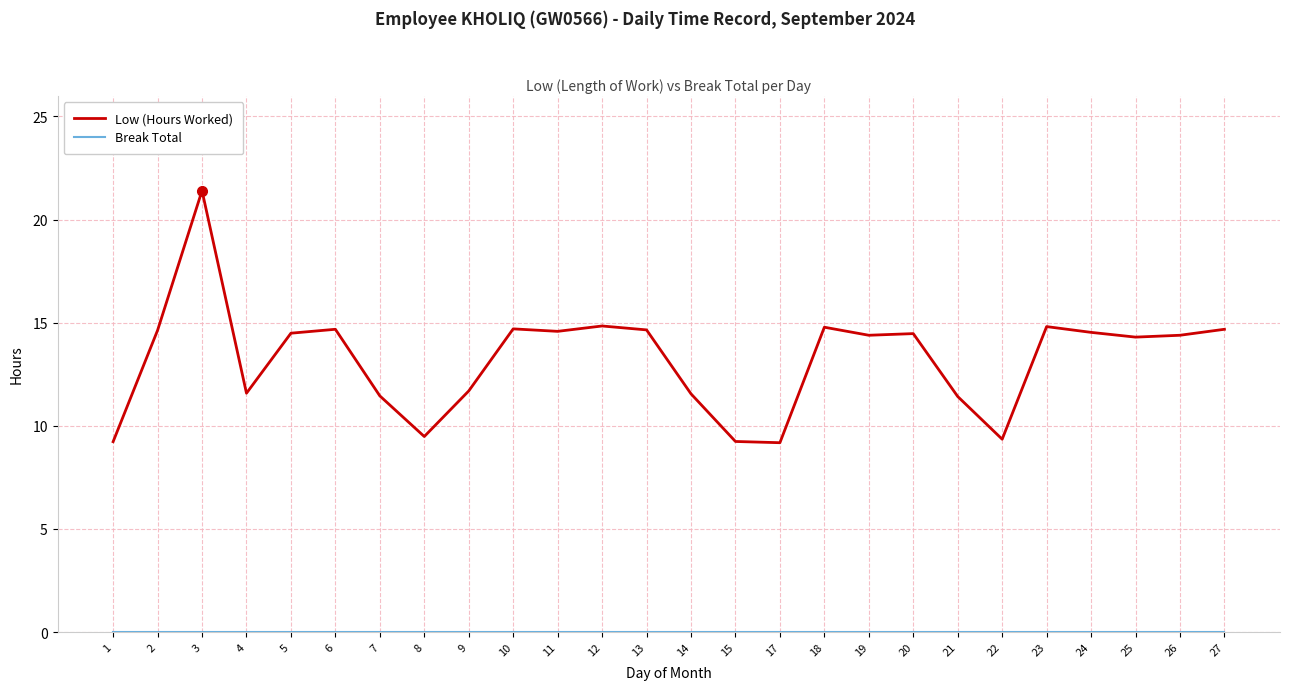

True or false: Low (Hours Worked) has a value of 20.1 at 13.

False